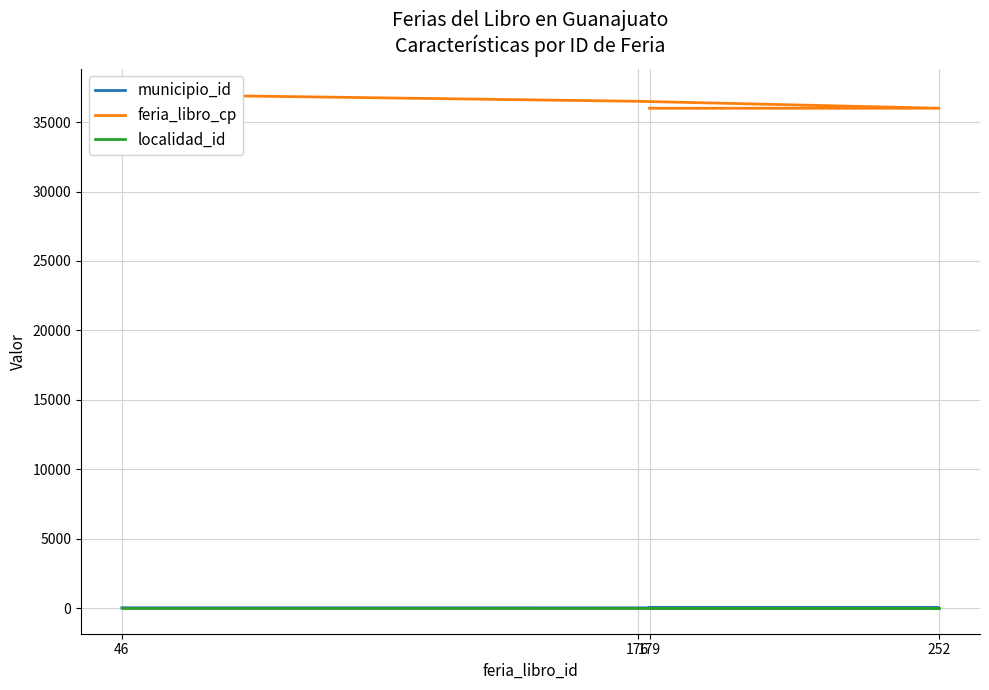

What is the spread (max minus min) of values at 46?

36999